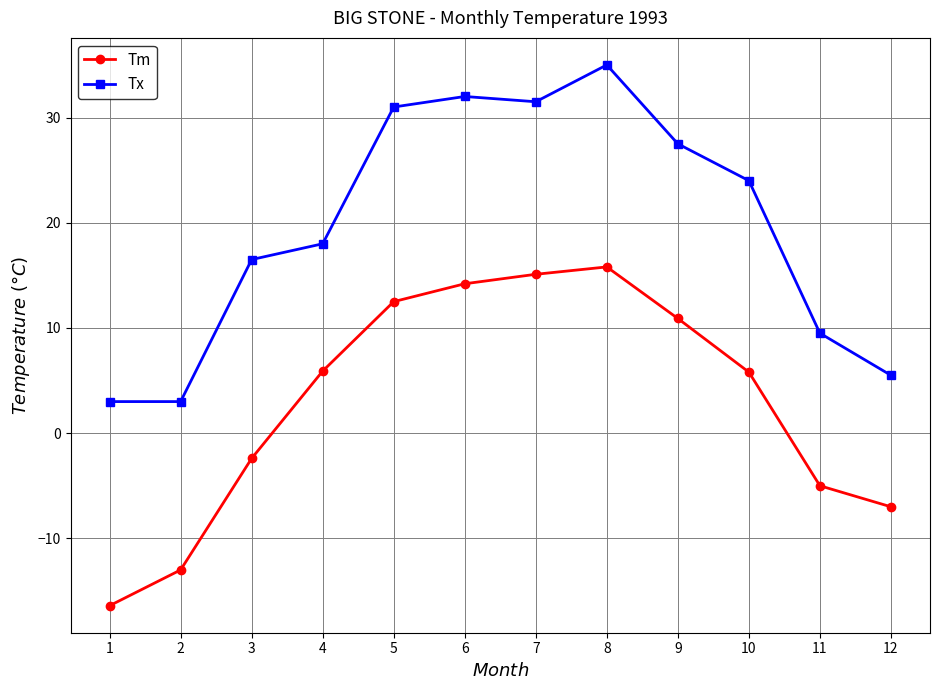

At which label does Tm first exceed 5?

4